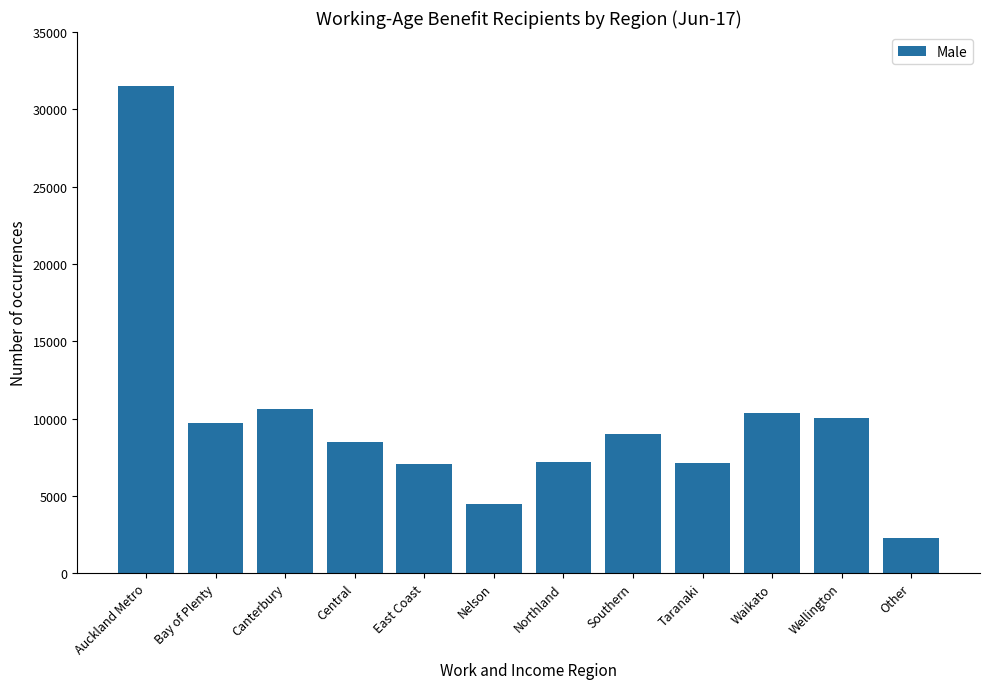

How many data points does each series have?

12